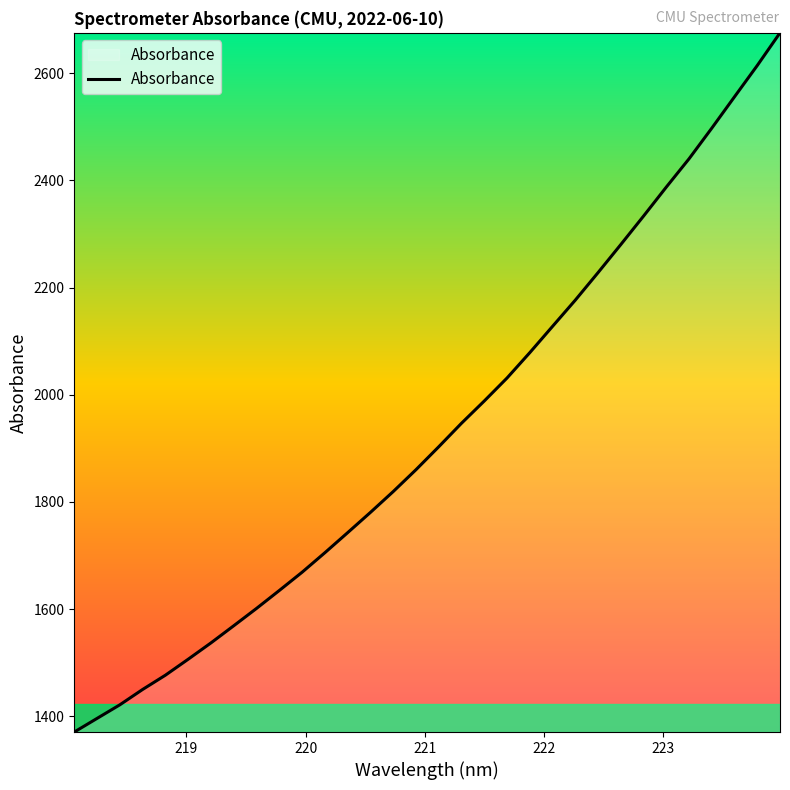

What is the average value?

1931.4